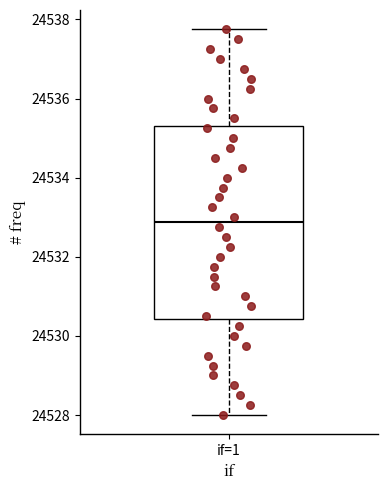

Transcribe this box plot: give where the median line is, the range the box spans, and where the two whiskers end, as read against the y-axis. The values are not printed on the chart, so give them approximately, as read against the axis.

median 24532.8, box 24530.4 to 24535.4, whiskers 24528.0 to 24537.8